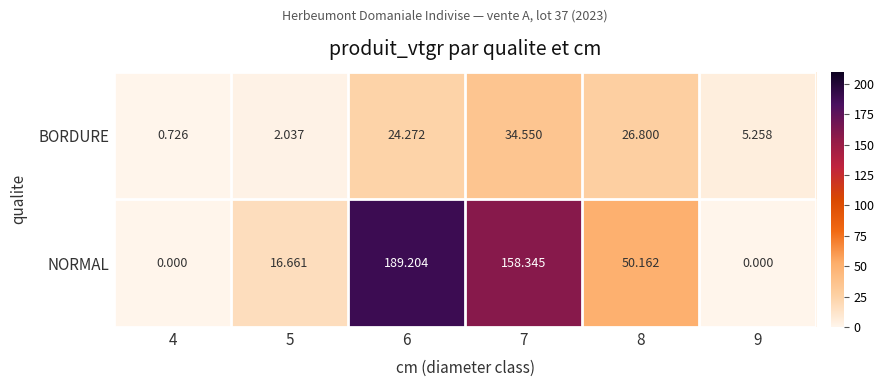

Which series has the widest spread of values?

NORMAL